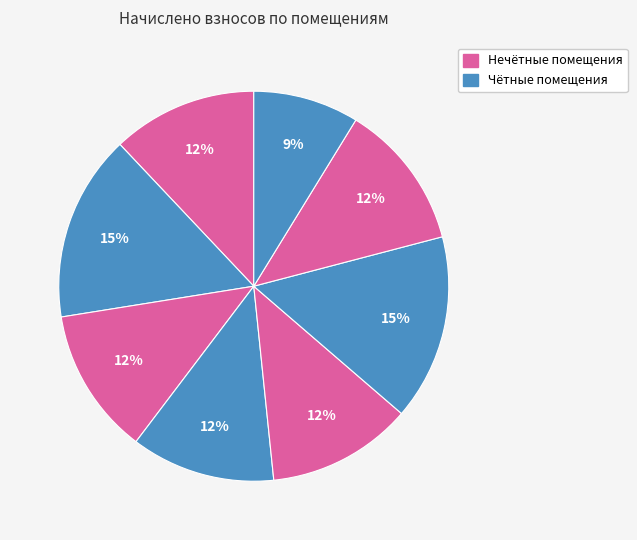

How many slices are in this pie chart?

8